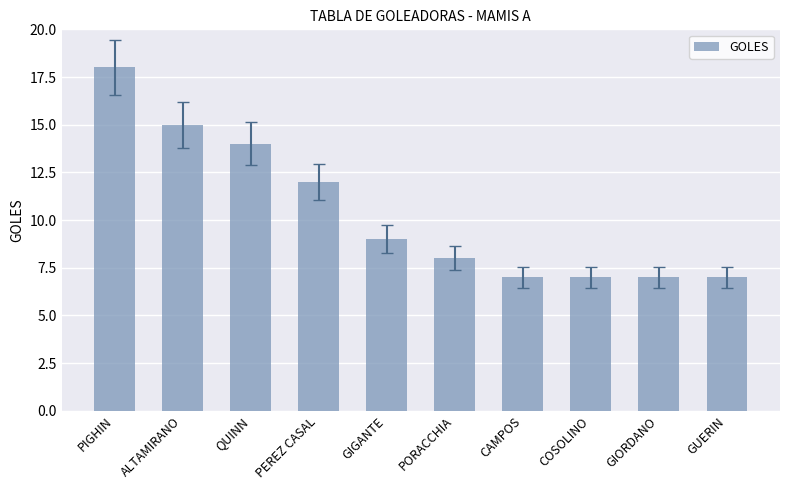

Where does the data first go above 9?

PIGHIN